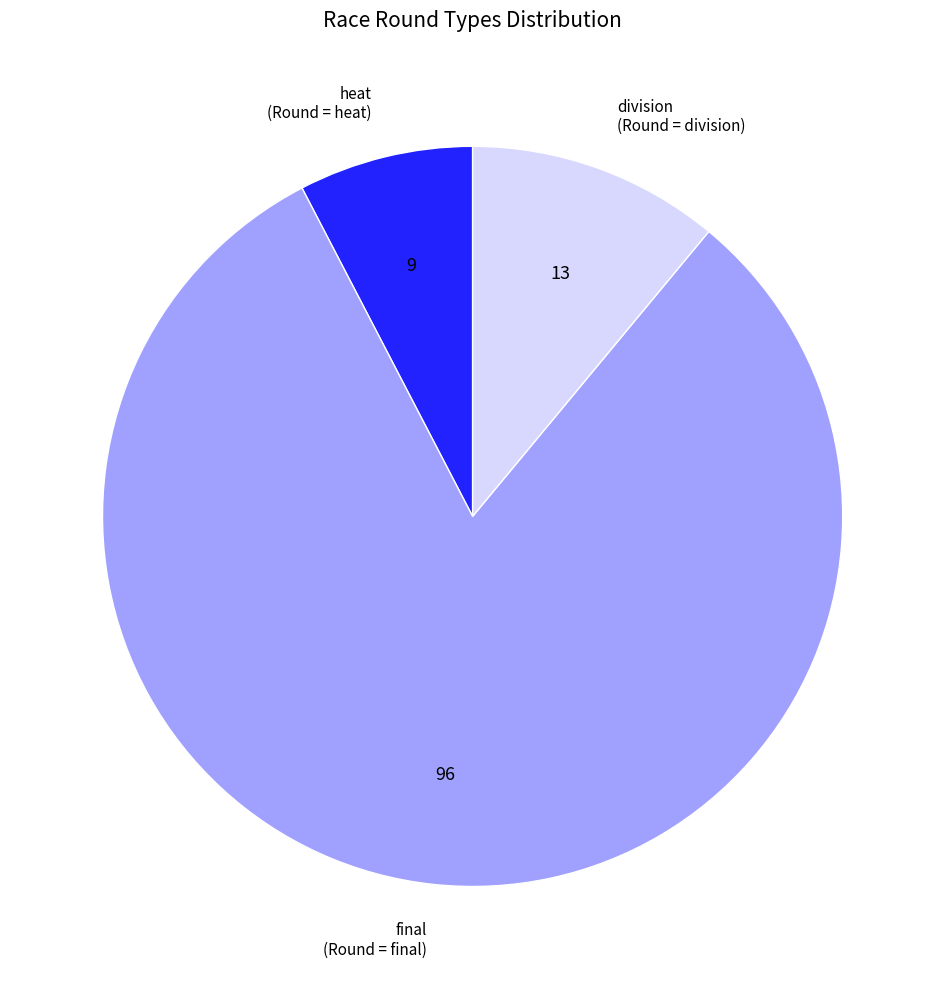

Between heat and division, which is larger?

division